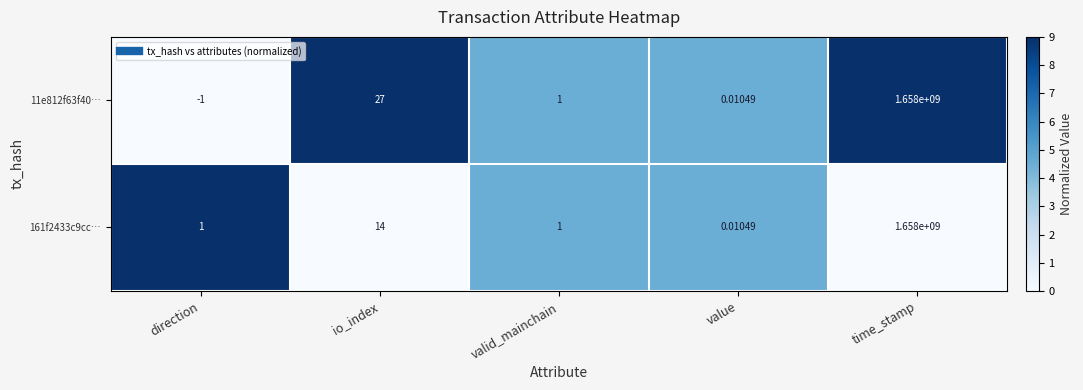

What is the total value across all series at io_index?

41.0